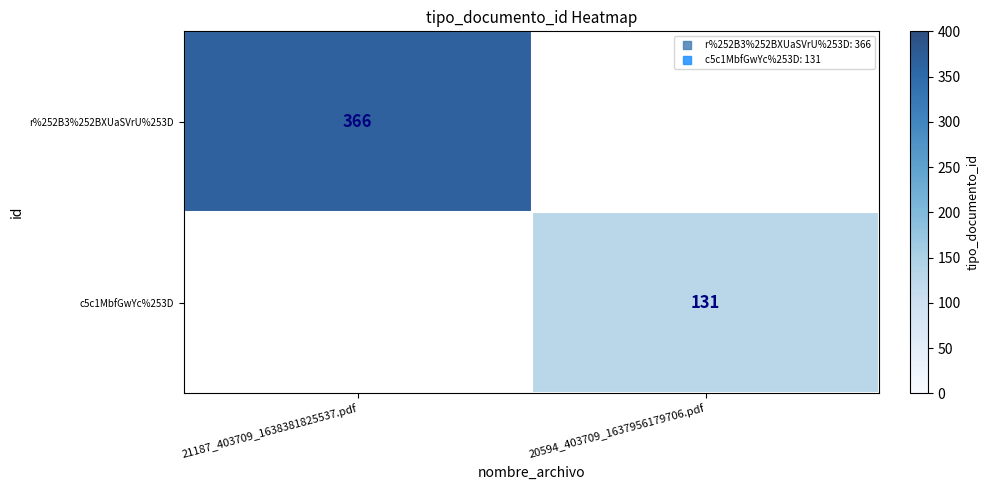

Count the number of data series in this chart.

2